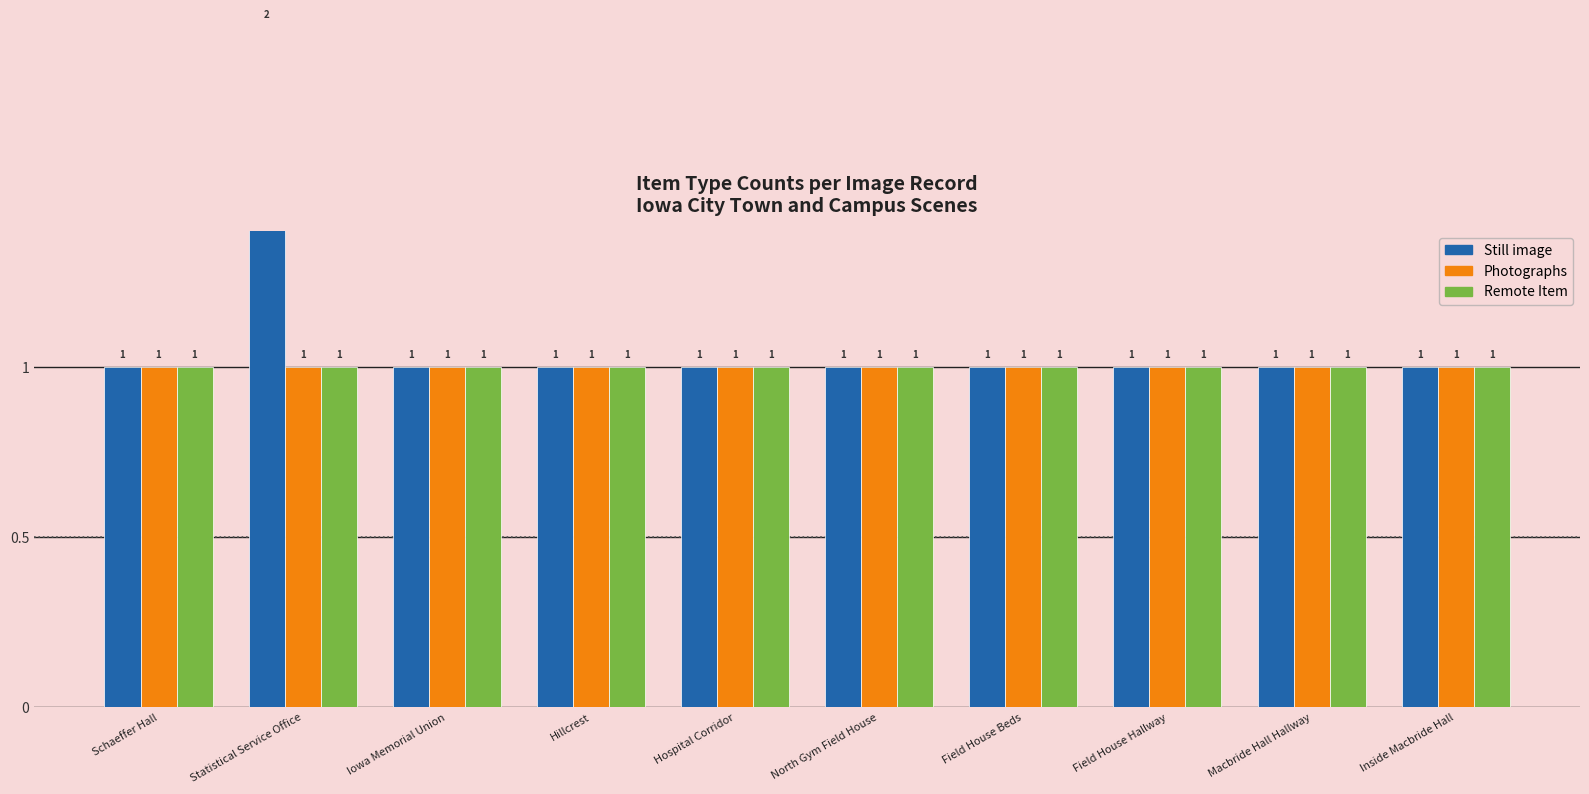

What value does the Photographs series have at Macbride Hall Hallway?

1